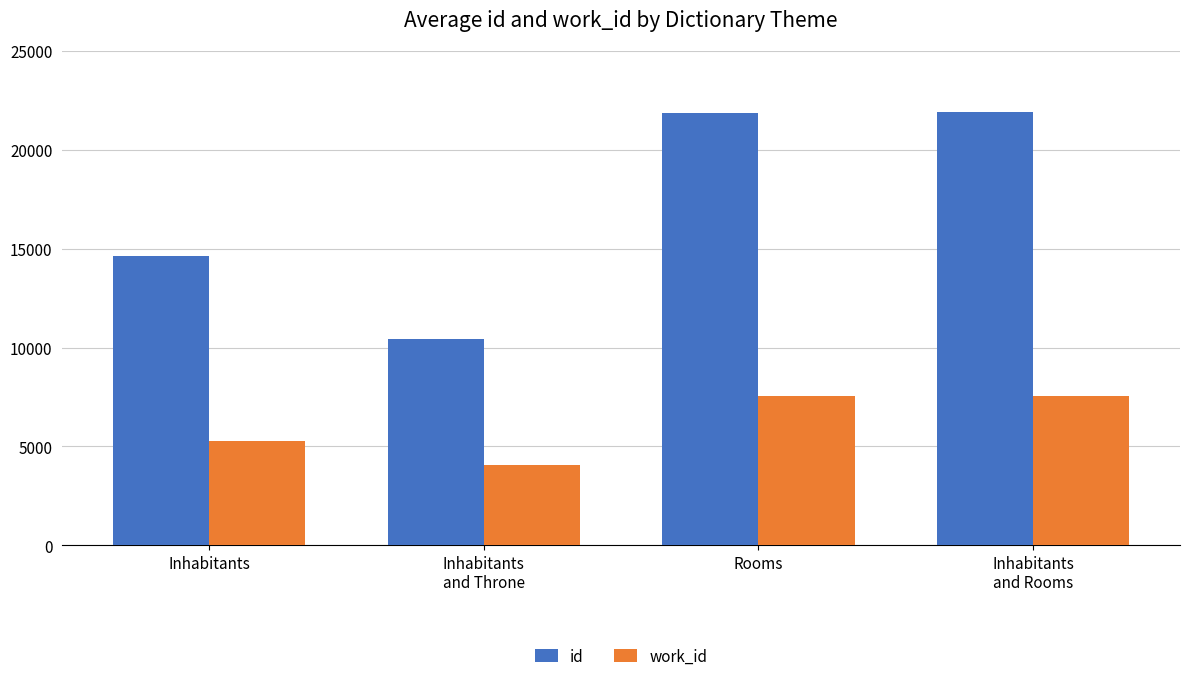

What is the label of the 1st bar from the left?

Inhabitants